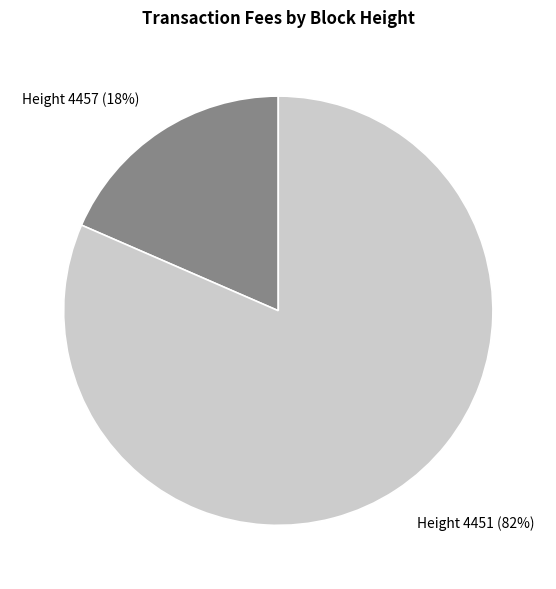

Which has a higher value, Height 4457 or Height 4451?

Height 4451